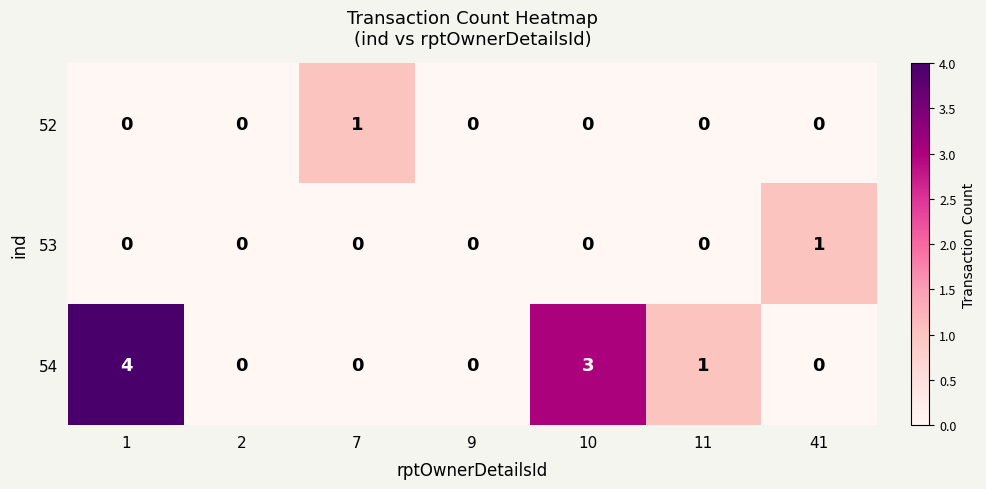

Which series has the largest range (max minus min)?

54